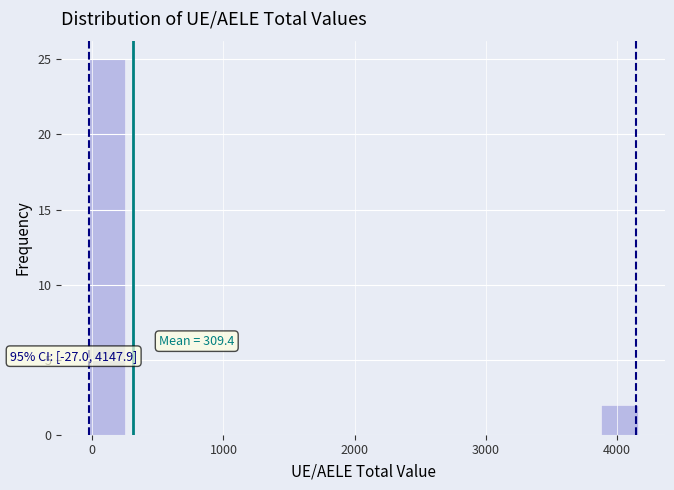

Around what value on the x-axis is the tallest bar? Give the approximate position of its centre, as read against the axis.

100